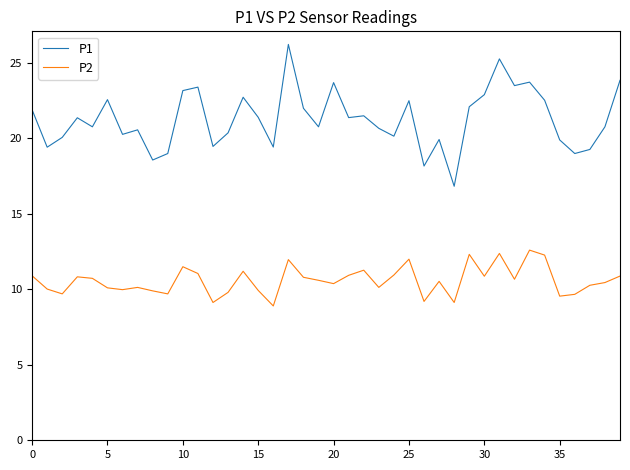

List the series in order of their peak value, lowest first.

P2, P1